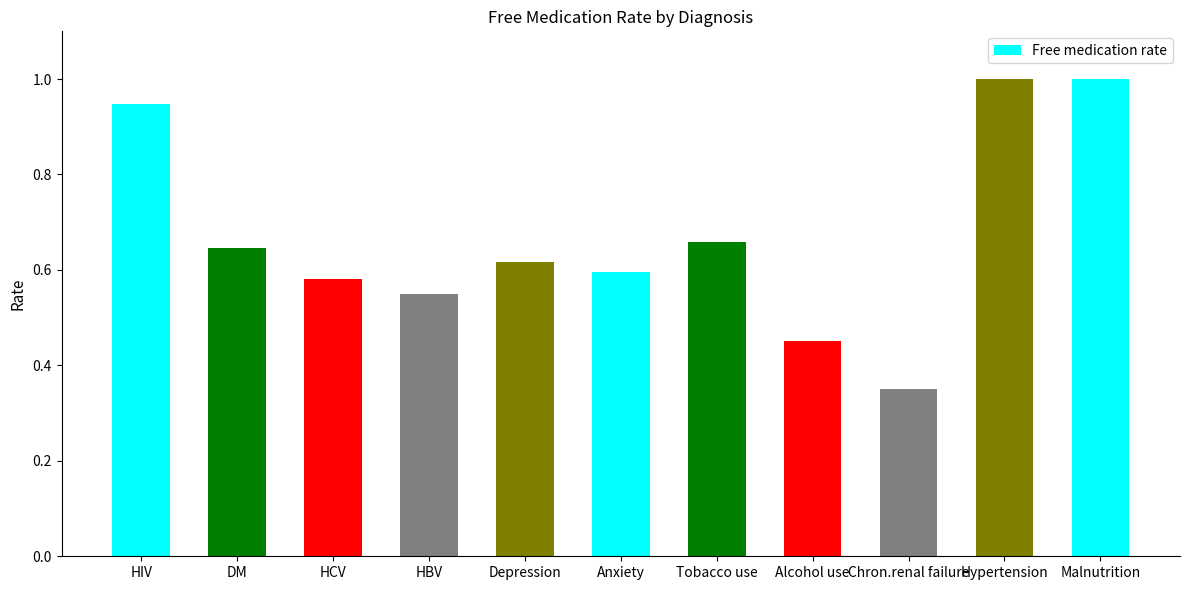

What is the label of the 10th bar from the right?

DM